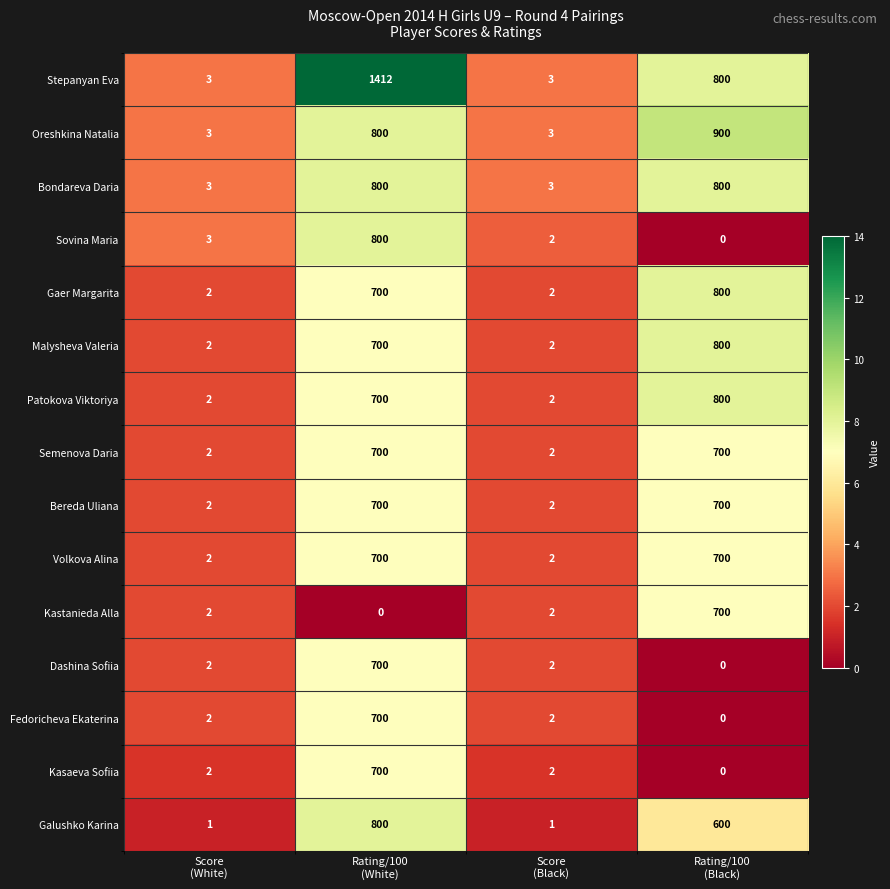

How many values in Kastanieda Alla are above zero?

3